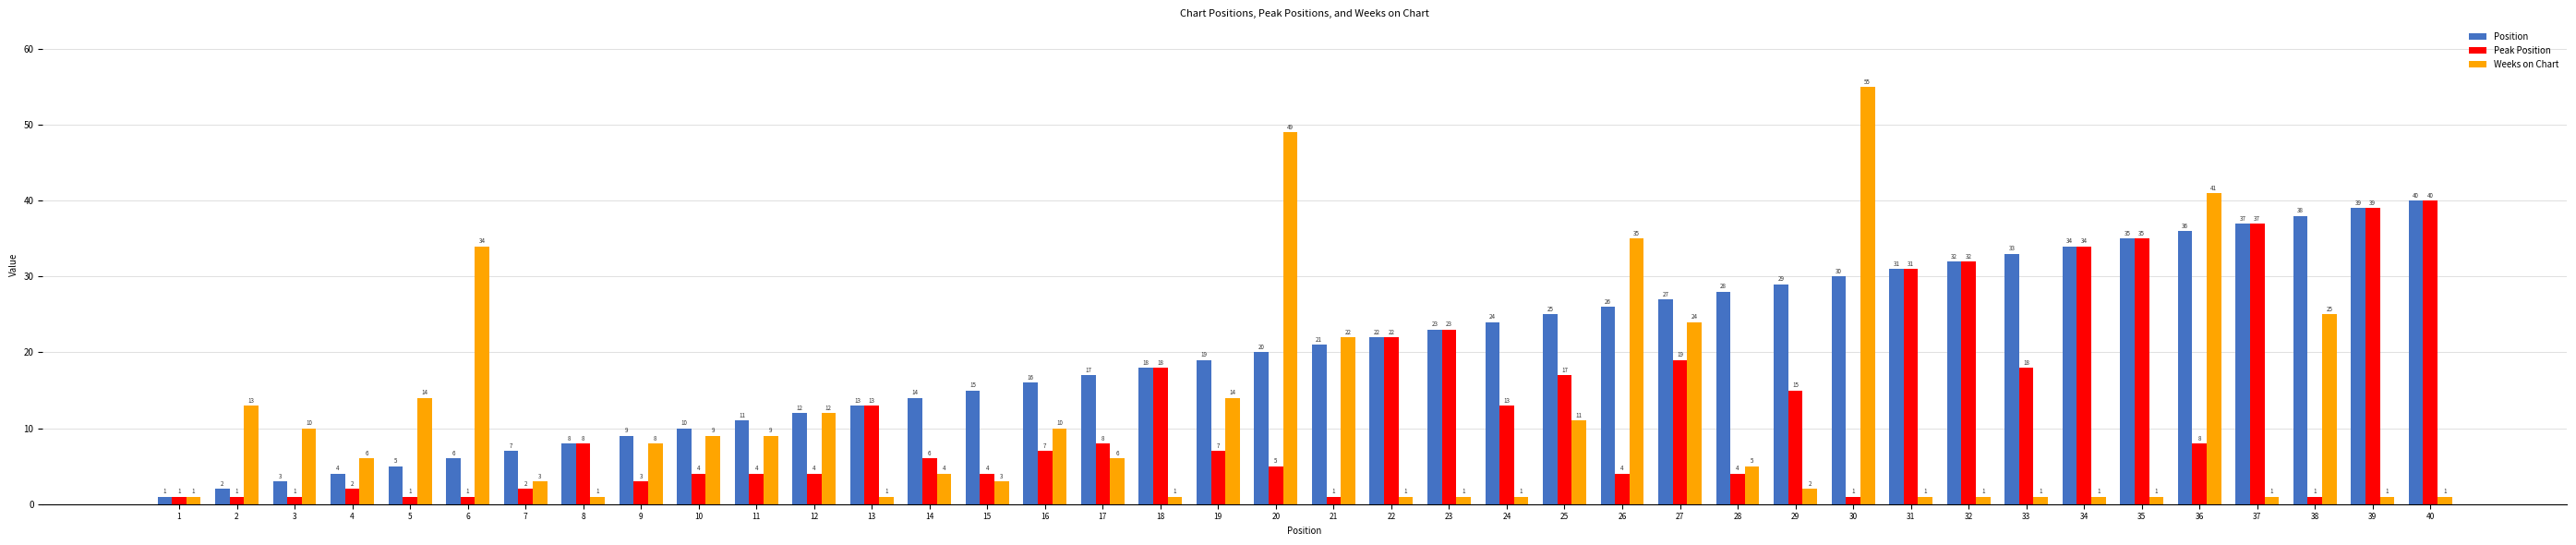

Count the number of data series in this chart.

3